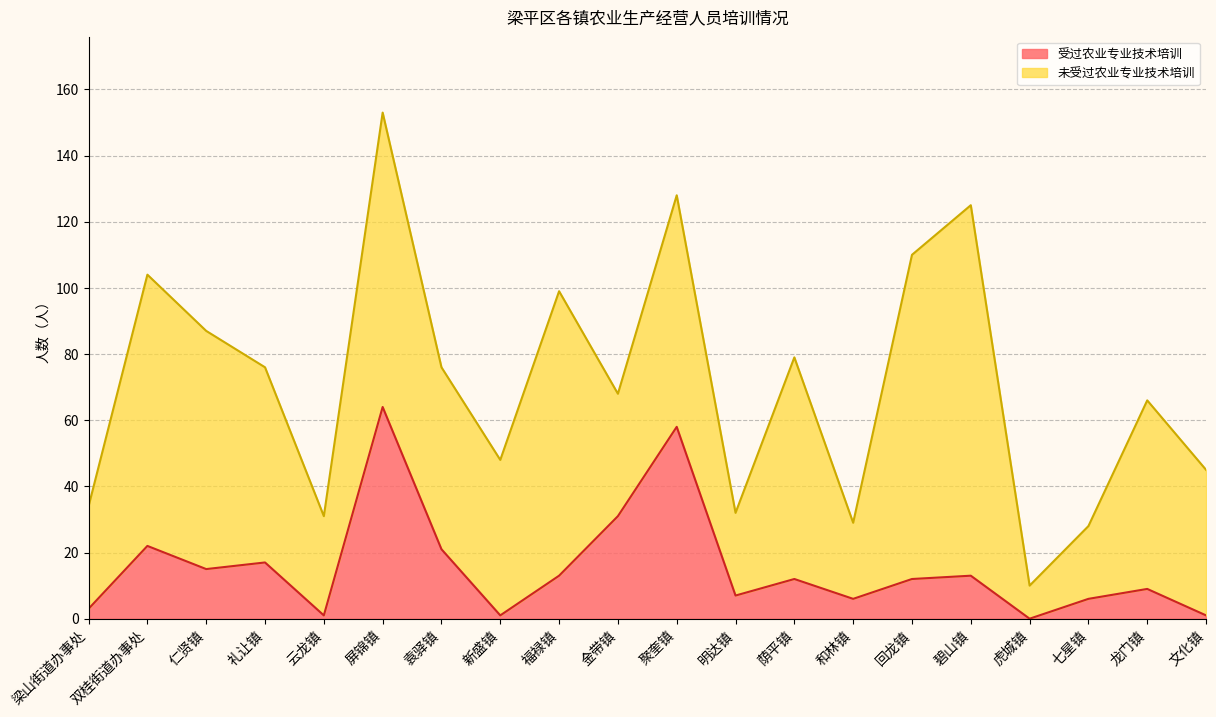

What value does the data have at 荫平镇?

12